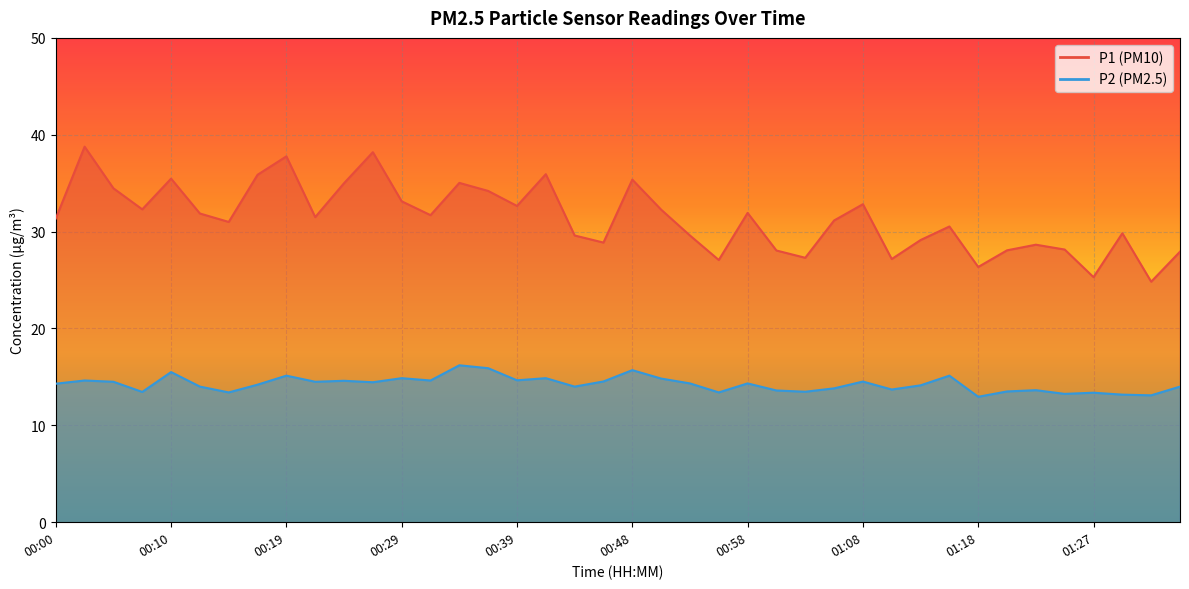

What is the sum of the P2 values at 01:23 and 00:19?

28.8